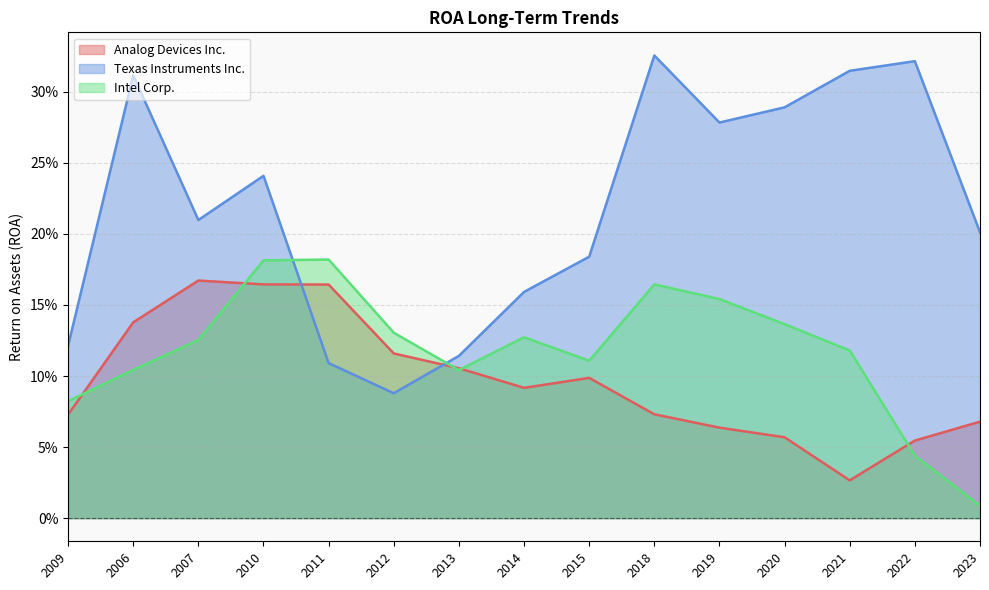

What is the label of the 5th point from the left?

2011